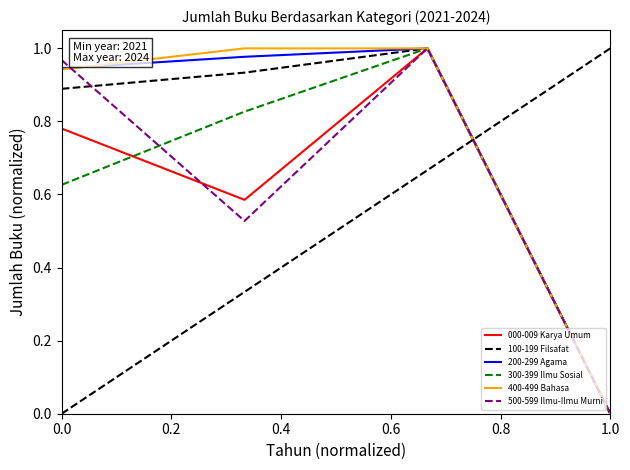

How many lines are shown in the chart?

6